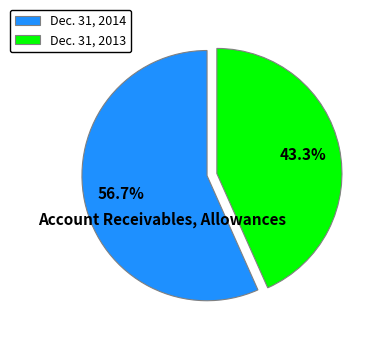

Which has a higher value, Dec. 31, 2014 or Dec. 31, 2013?

Dec. 31, 2014